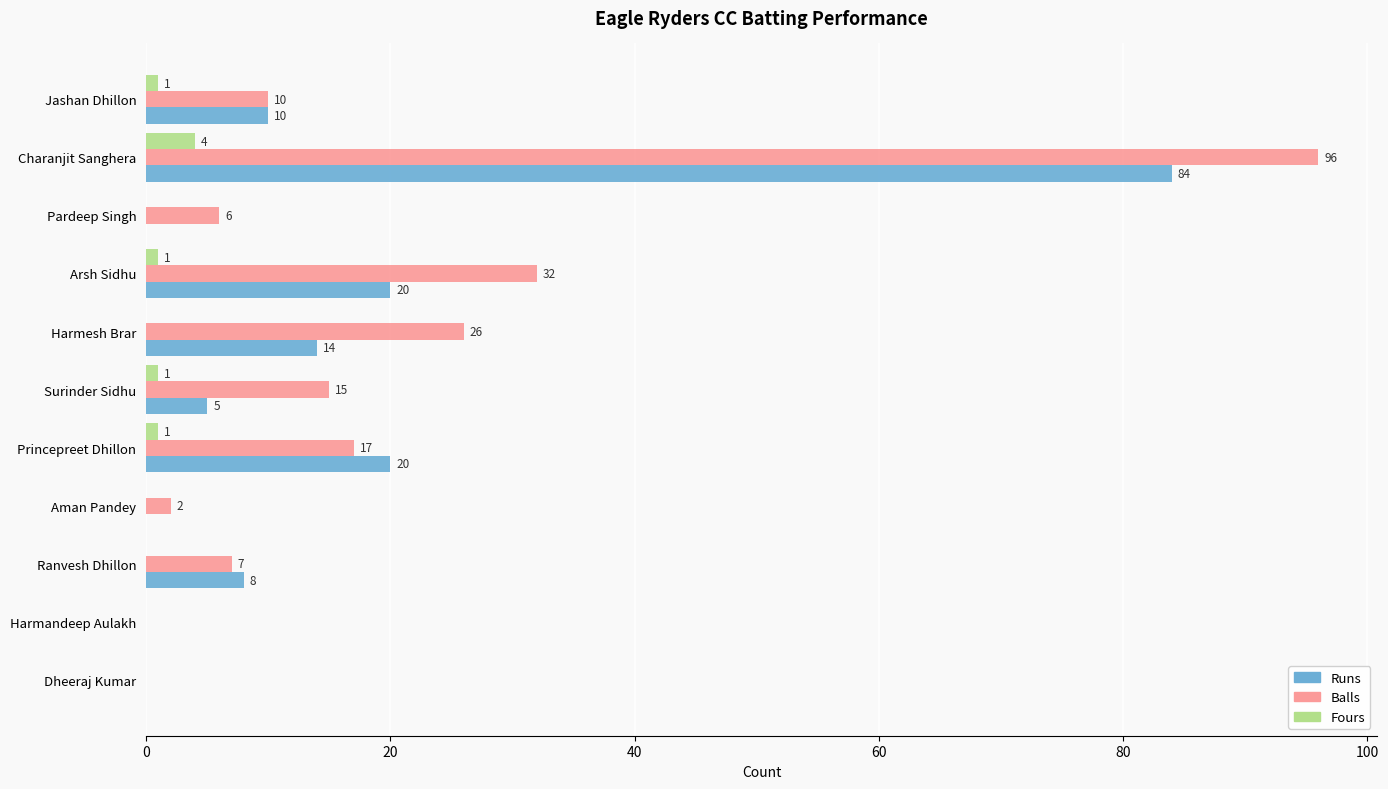

The value of Fours at Harmandeep Aulakh is 0. True or false?

True